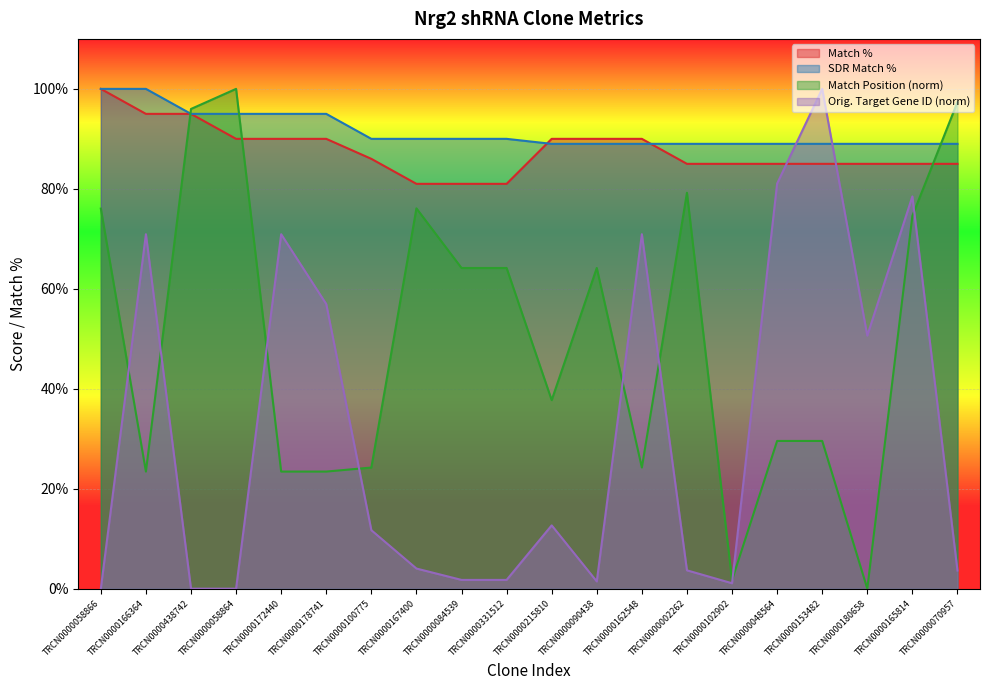

What are all the series names shown in the legend?

Match %, SDR Match %, Match Position (norm), Orig. Target Gene ID (norm)